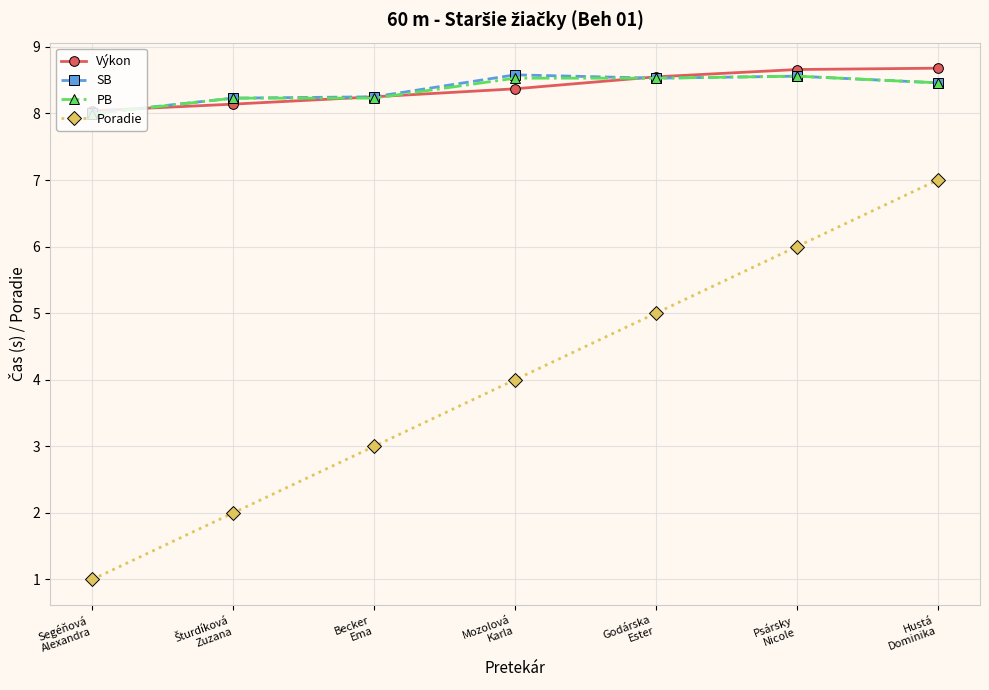

What is the difference between the maximum and second lowest values in the Výkon series?

0.5